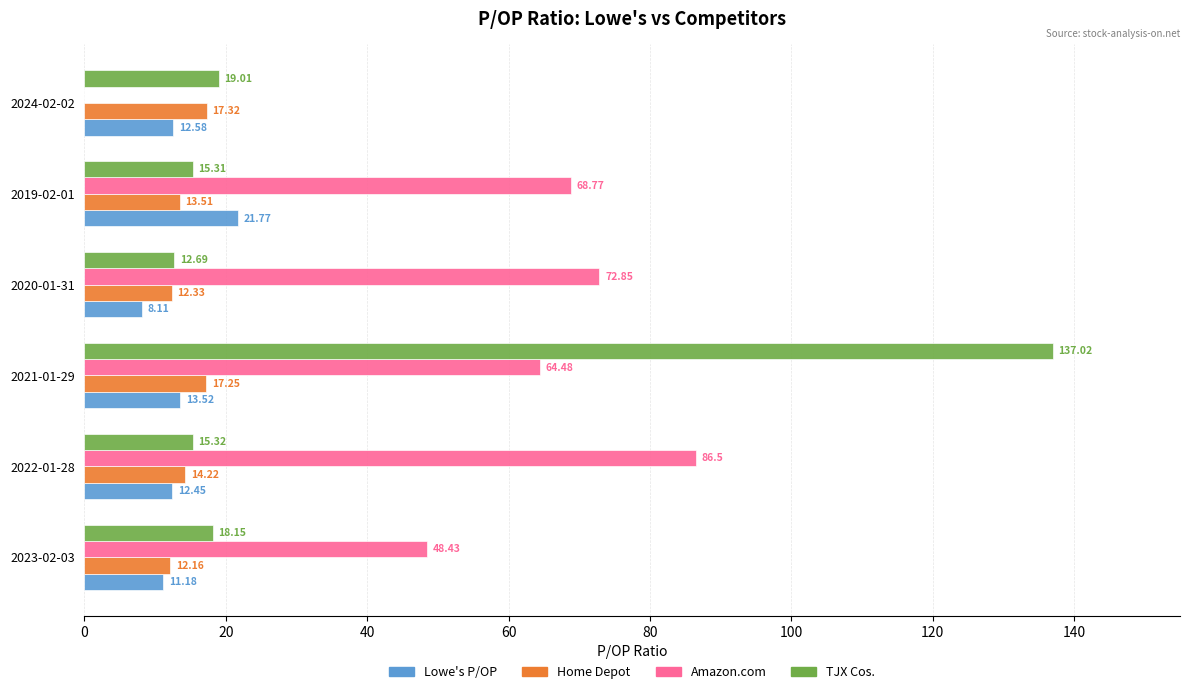

What is the total value across all series at 2023-02-03?

89.9